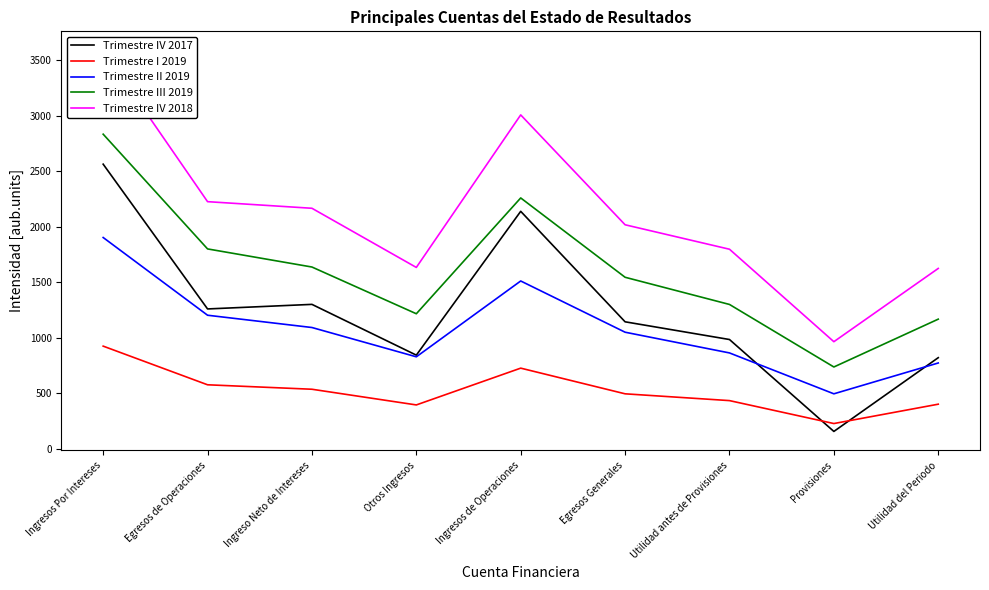

What are all the series names shown in the legend?

Trimestre IV 2017, Trimestre I 2019, Trimestre II 2019, Trimestre III 2019, Trimestre IV 2018